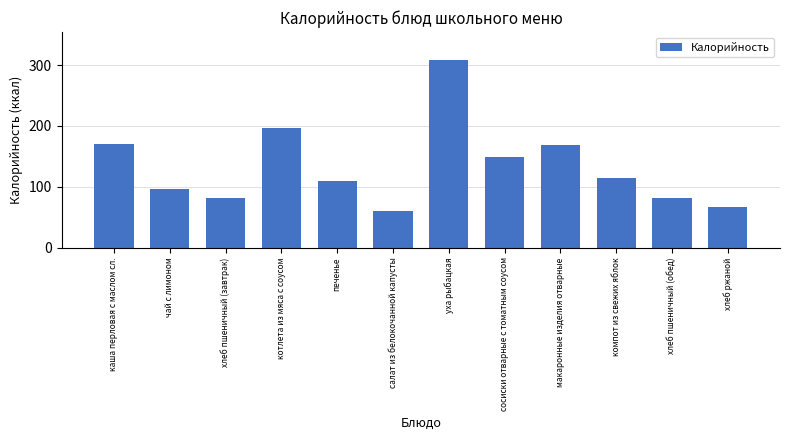

Reading right to left, list all the values displayed in this chart.

67	81	115	168	149	308	60	110	196	81	97	170